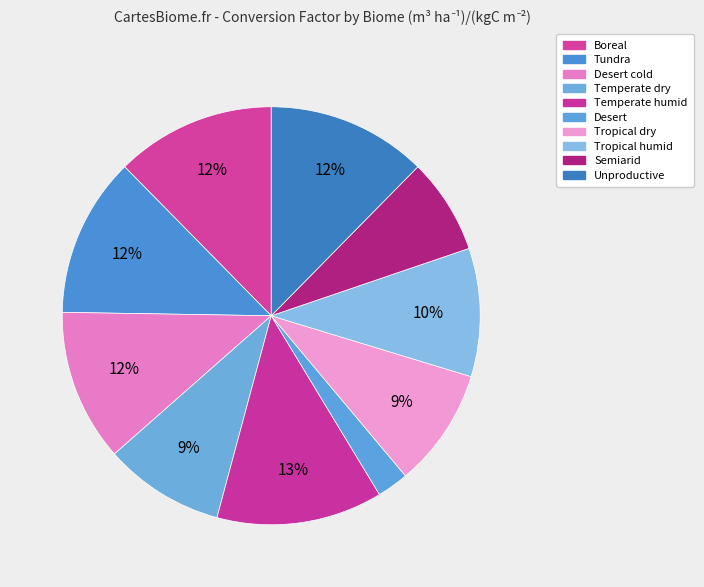

How many slices are in this pie chart?

10